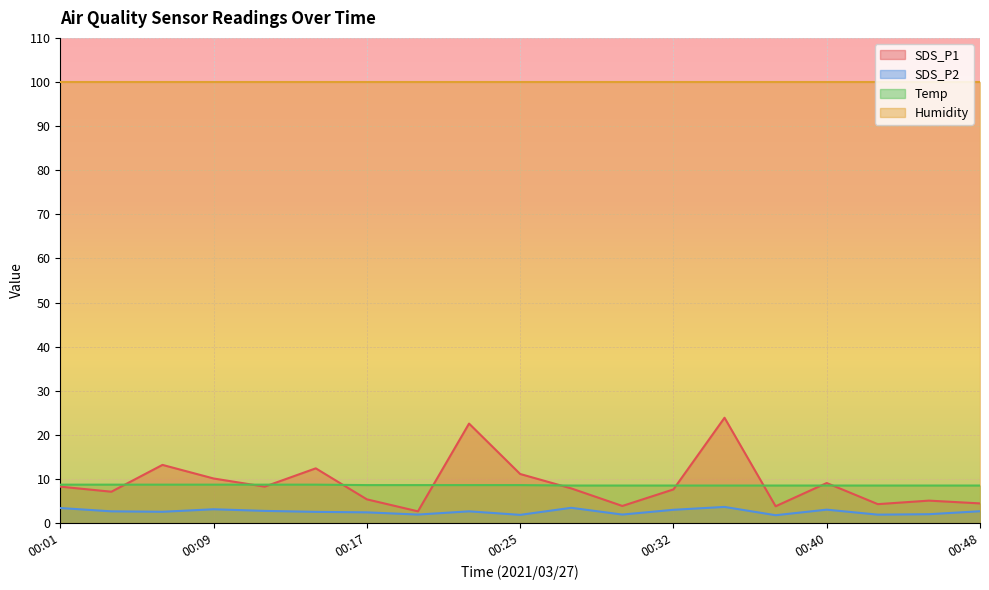

Which series has the largest total across all categories?

Humidity